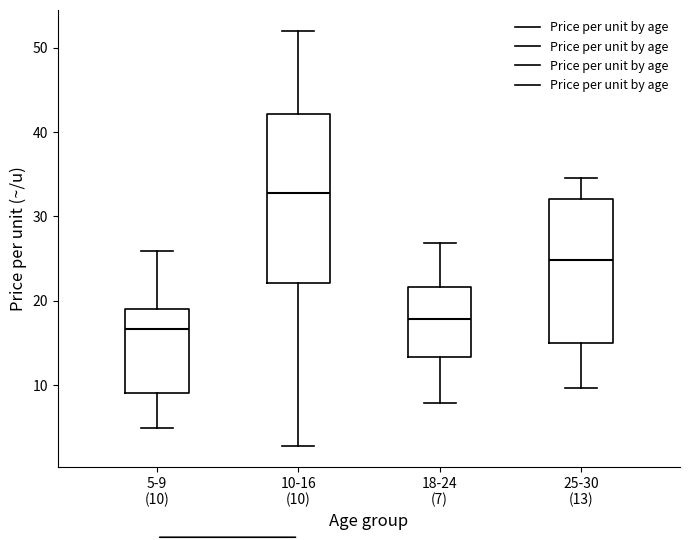

Reading left to right, read every box against the y-axis: the position of its median line, the range the box covers, and the ends of its whiskers. The values are not printed on the chart, so give them approximately, as read against the axis.

5-9 (10): median 17, box 9 to 19, whiskers 5 to 26
10-16 (10): median 33, box 22 to 42, whiskers 3 to 52
18-24 (7): median 18, box 13 to 22, whiskers 8 to 27
25-30 (13): median 25, box 15 to 32, whiskers 10 to 35